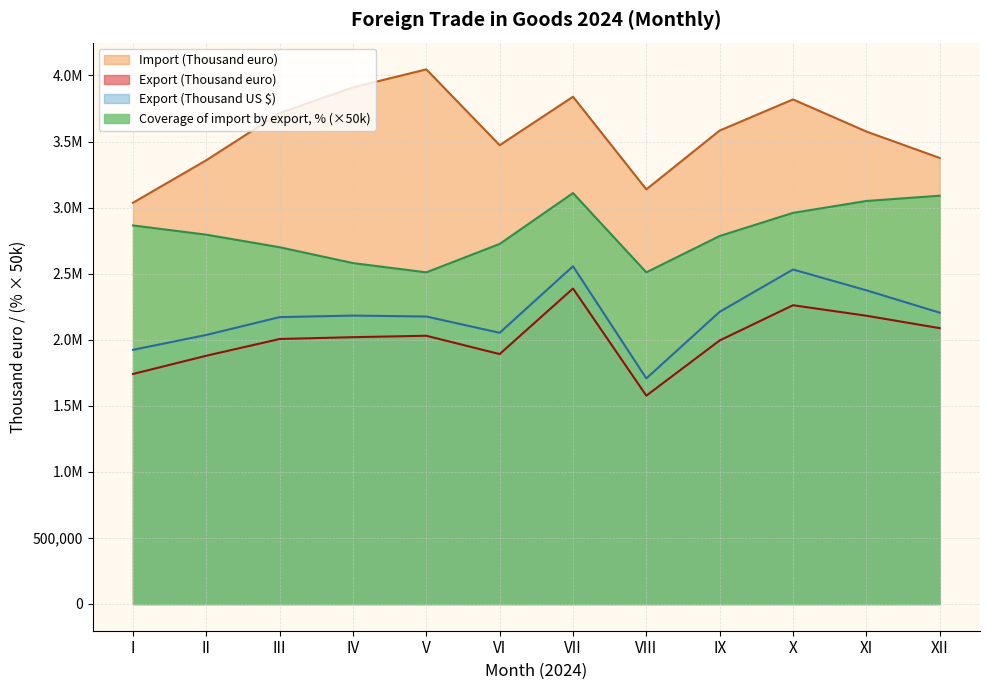

What is the difference between the highest and lowest values at VI?

1580967